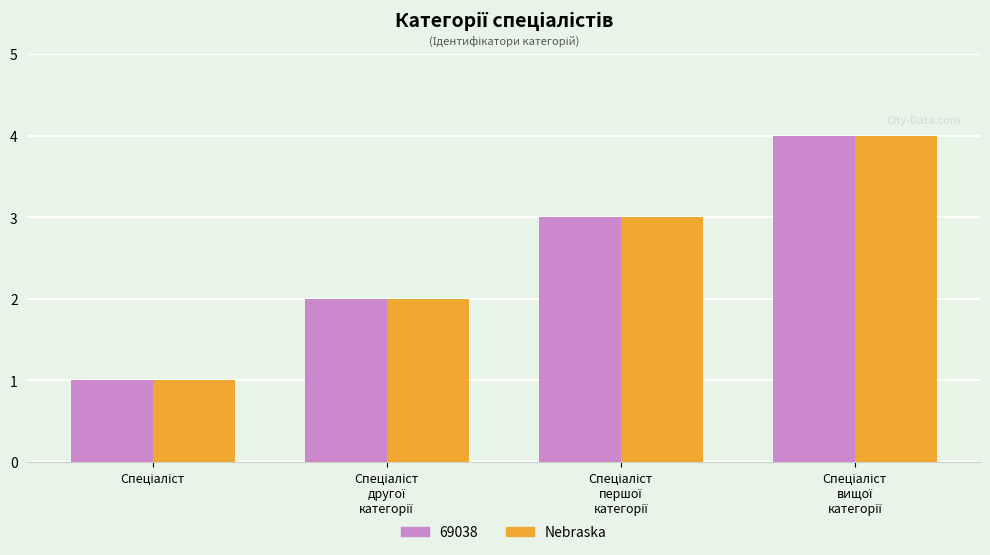

How many bars are there in total?

8